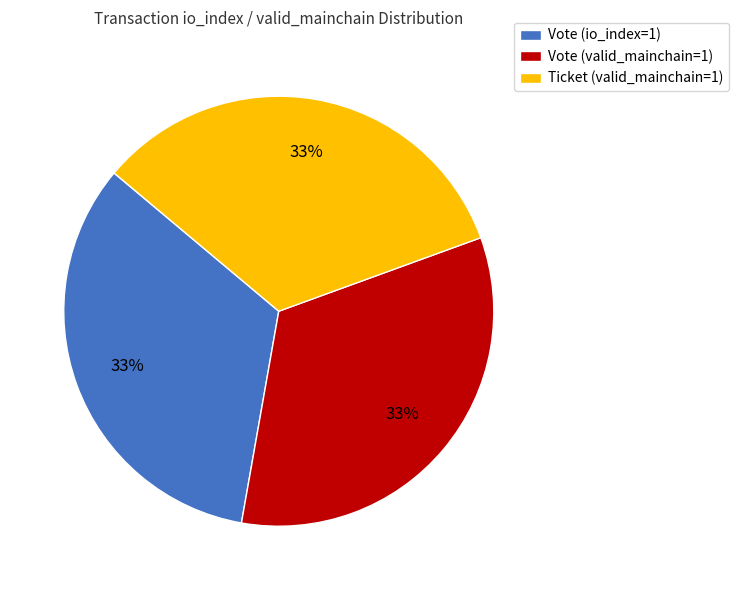

The Vote (io_index=1) slice represents 22% of the pie. True or false?

False